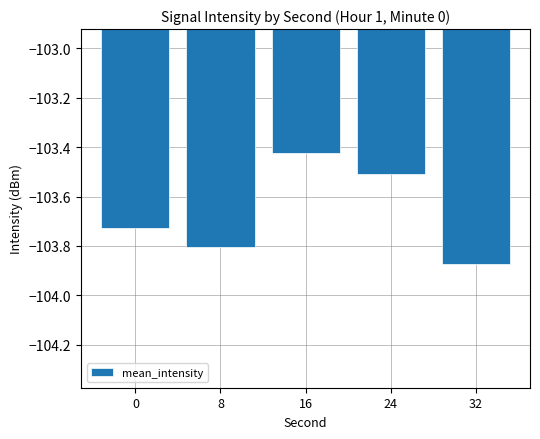

How many bars are there in total?

5